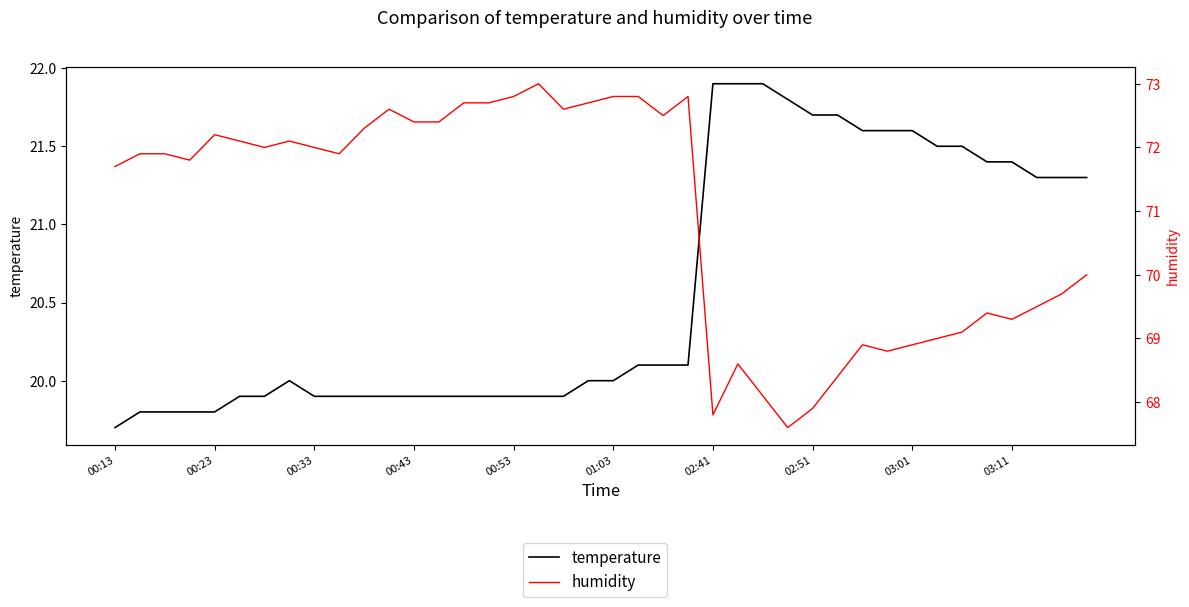

The value of humidity at 15 is 26.1. True or false?

False